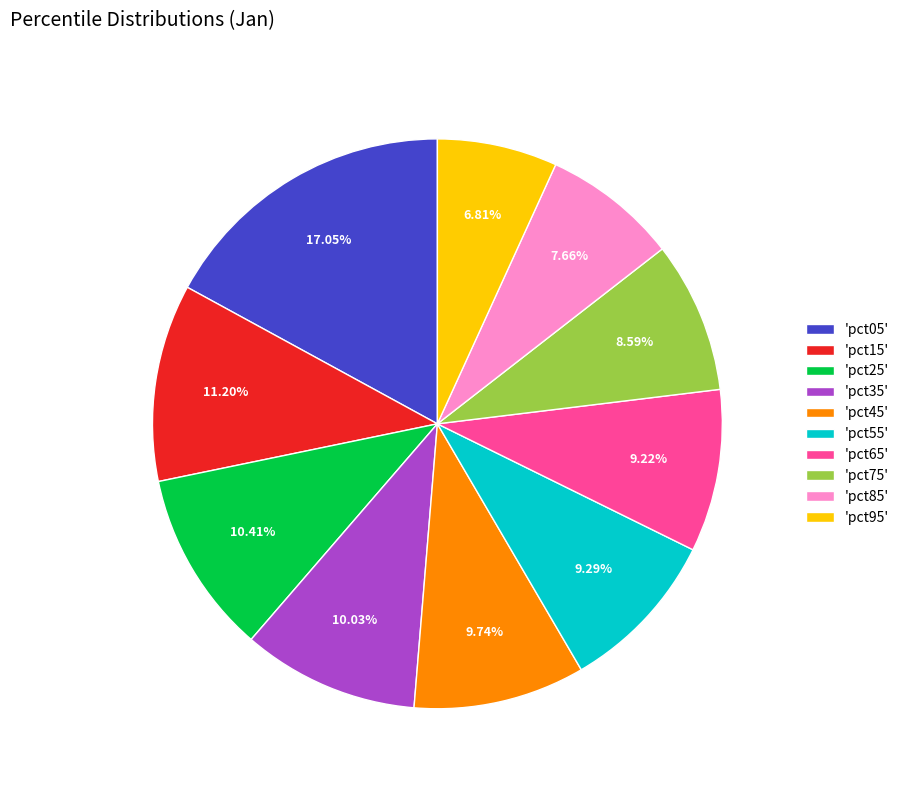

Combined, do 'pct75' and 'pct25' account for over 50%?

No